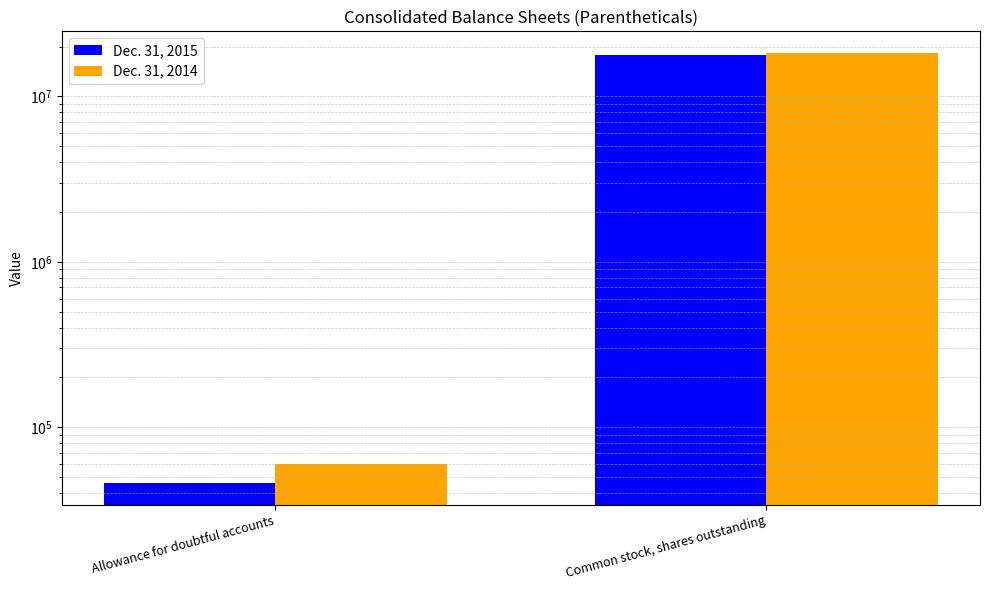

Is the value of Dec. 31, 2014 at Allowance for doubtful accounts greater than the value of Dec. 31, 2015 at Allowance for doubtful accounts?

Yes